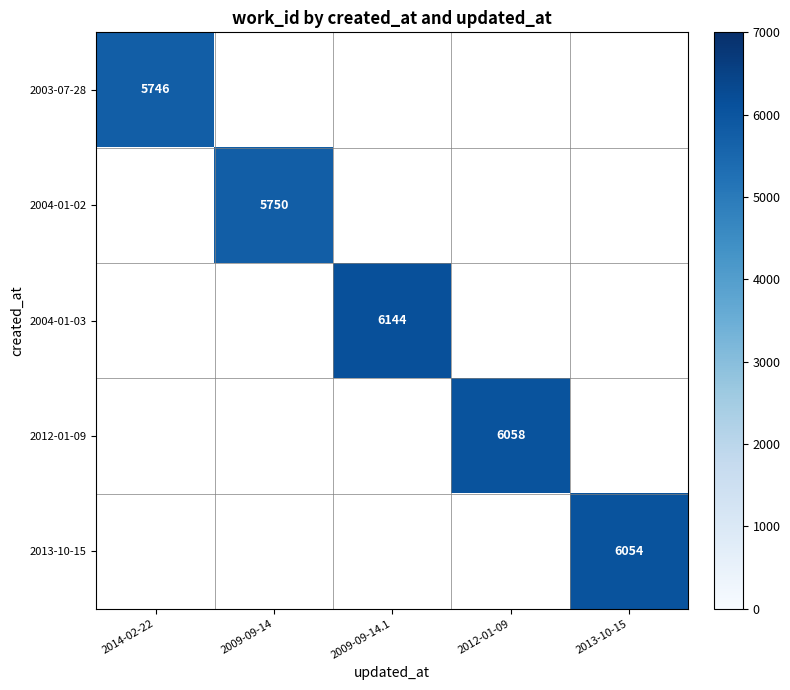

Is it true that 2013-10-15 equals 6054 at 2013-10-15?

True